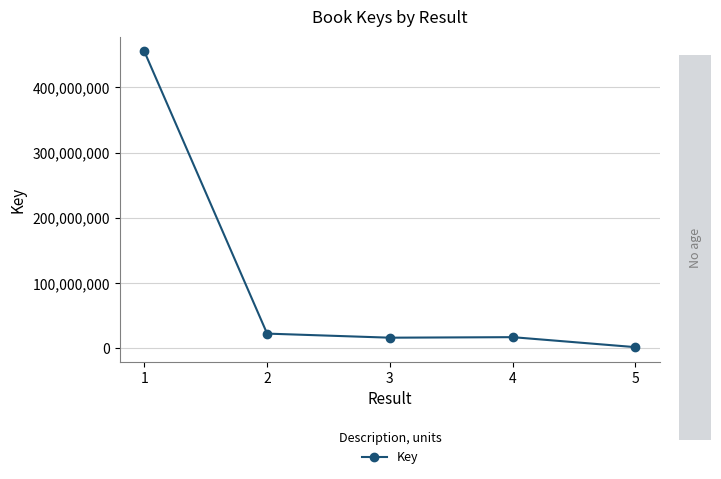

What is the difference between the maximum and minimum values?

453334206